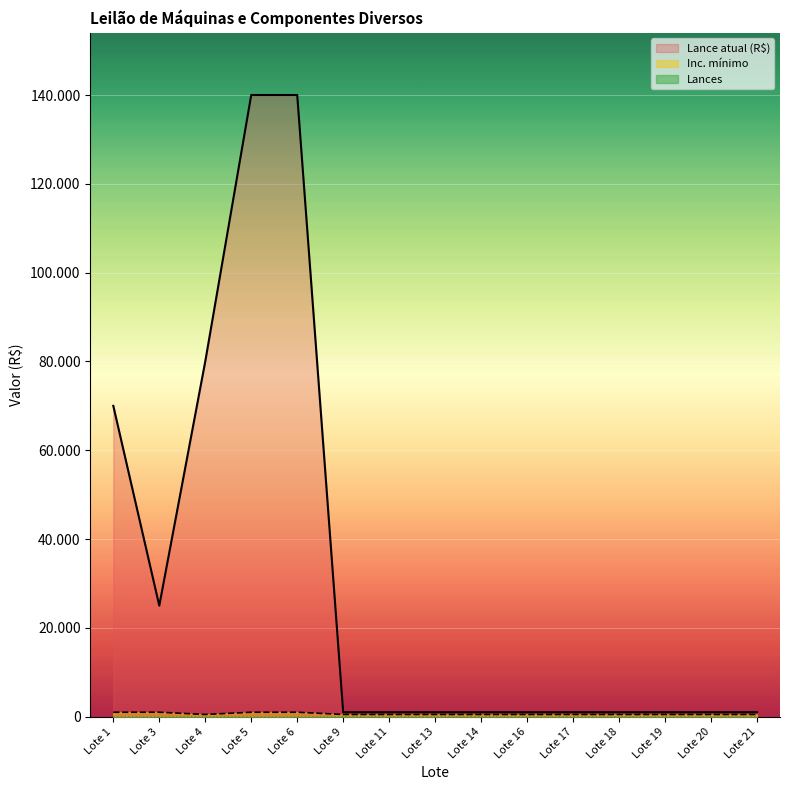

At how many categories does at least one series exceed 7981?

5